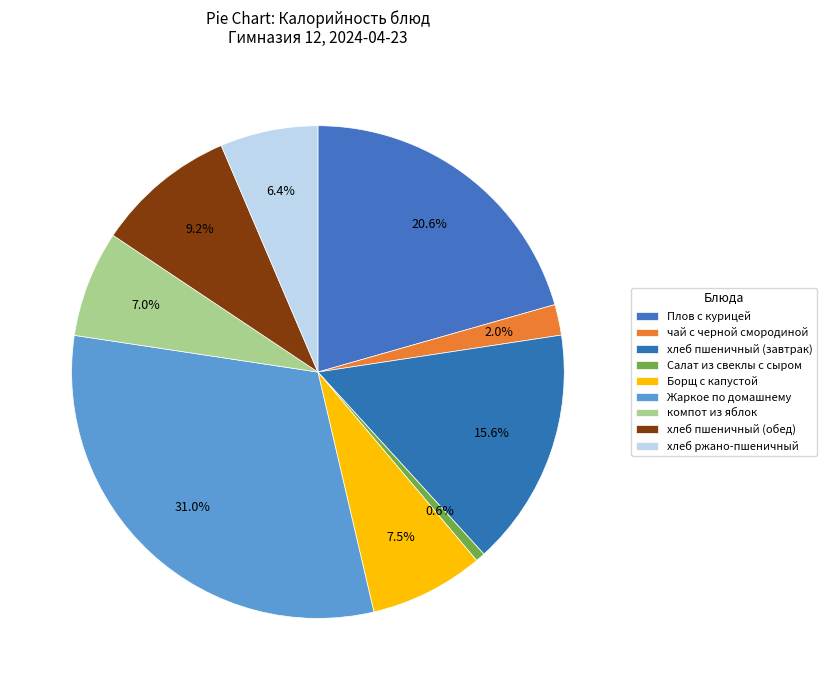

Which category has the biggest portion of the pie?

Жаркое по домашнему